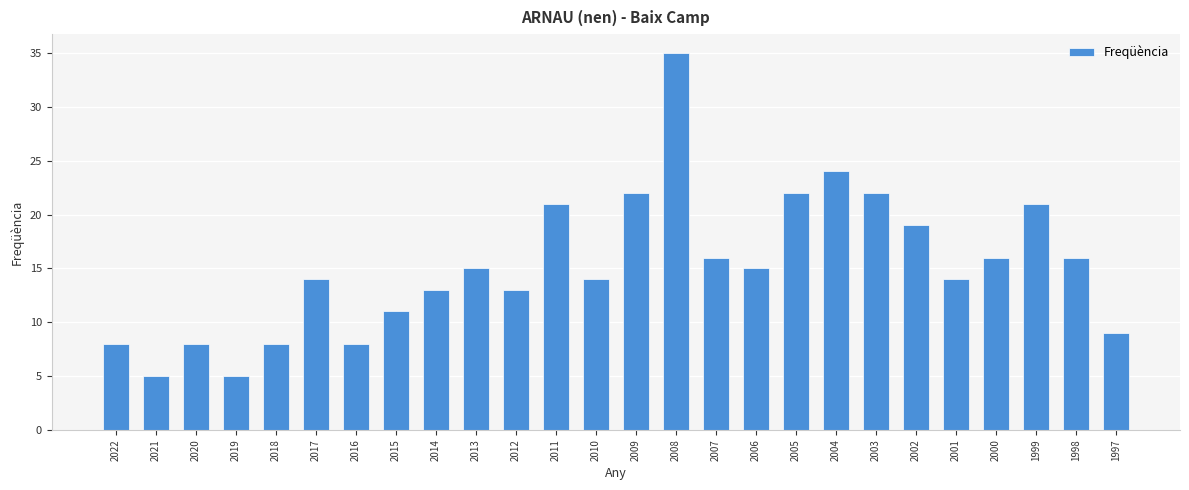

Which category has the highest value across all series?

2008